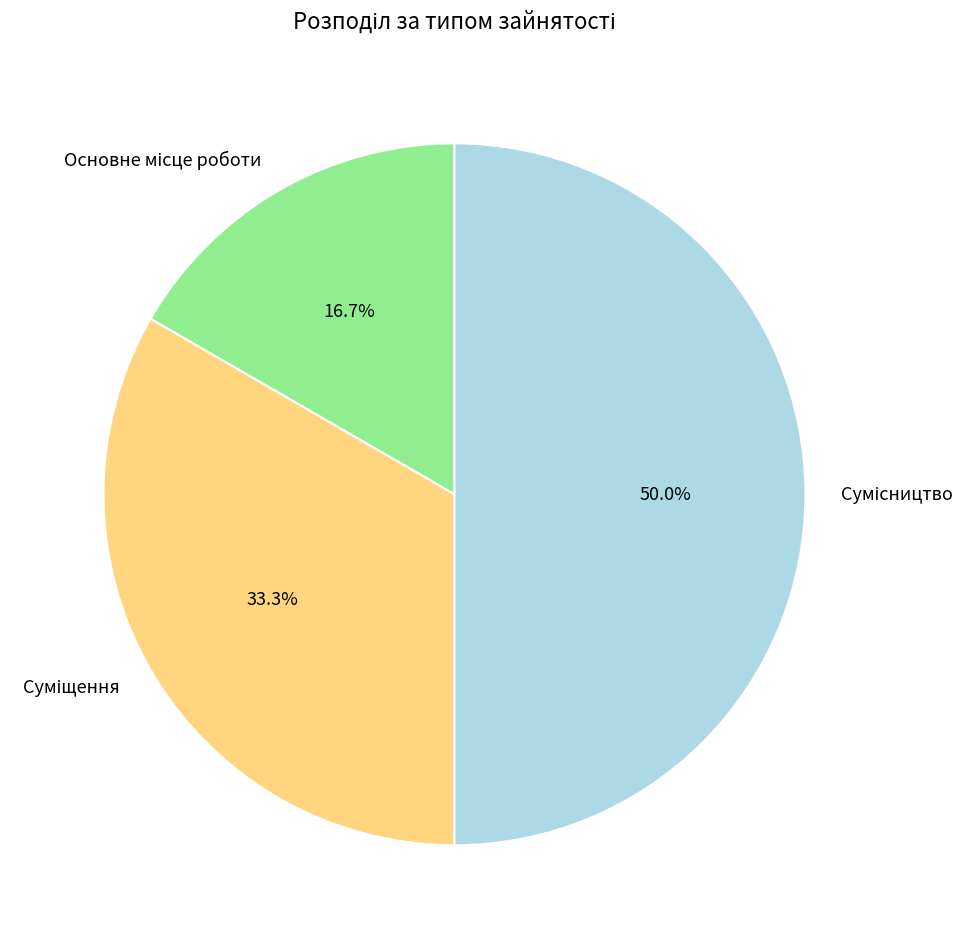

What percentage is the Основне місце роботи slice, to the nearest percent?

17%